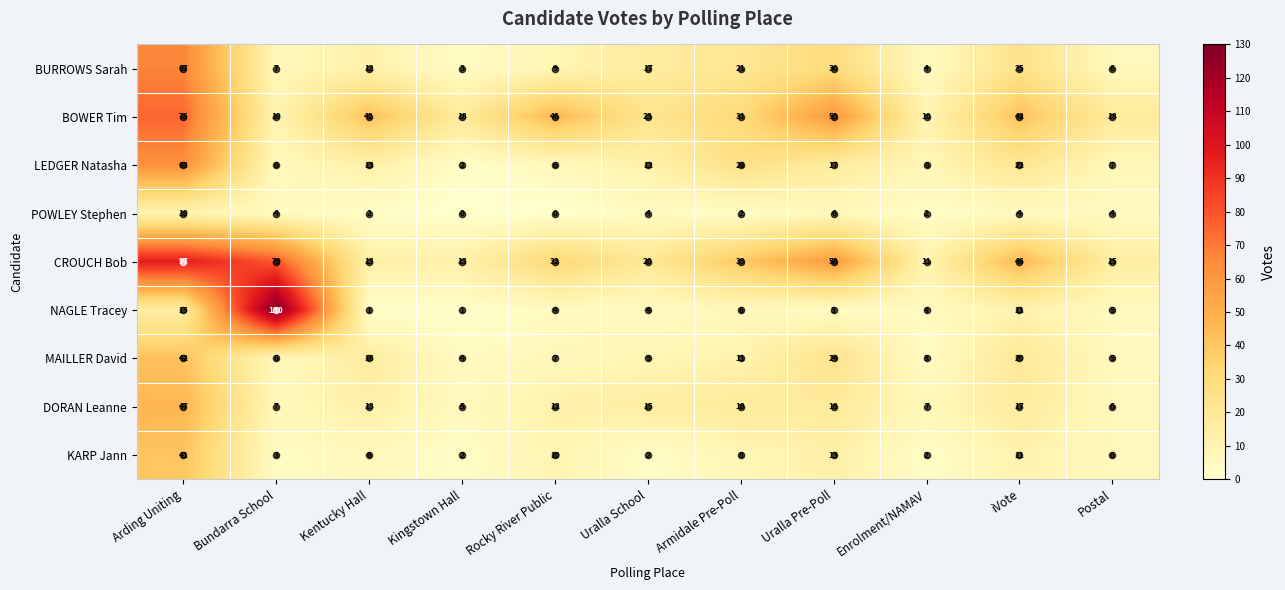

Where does the BURROWS Sarah series first go above 12?

Arding Uniting